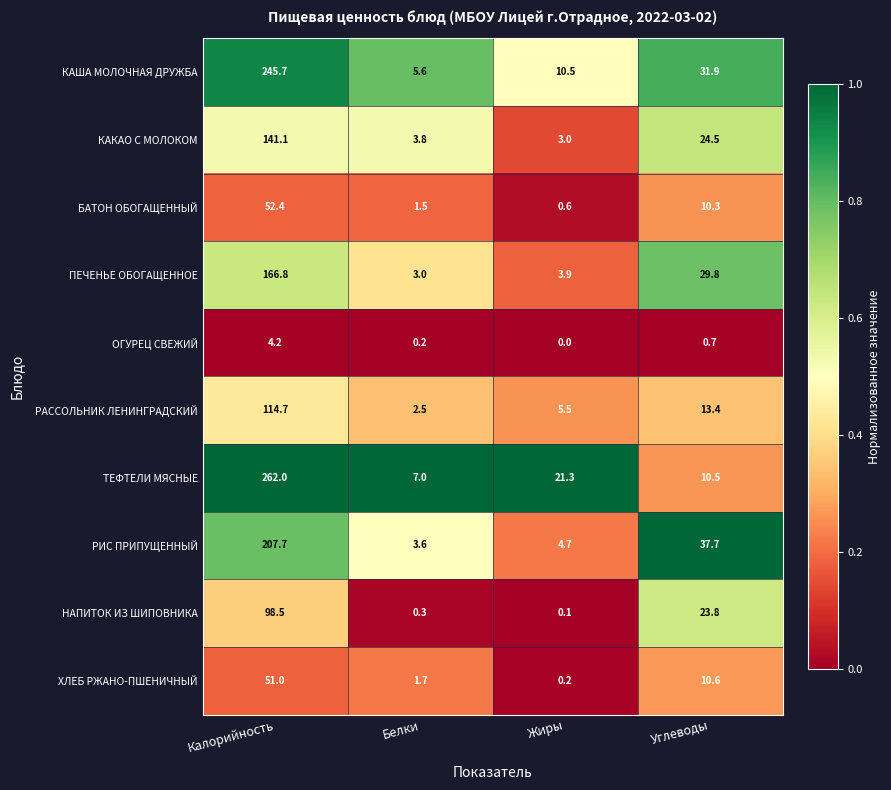

What is the difference between the maximum and minimum values in the РАССОЛЬНИК ЛЕНИНГРАДСКИЙ series?

112.2